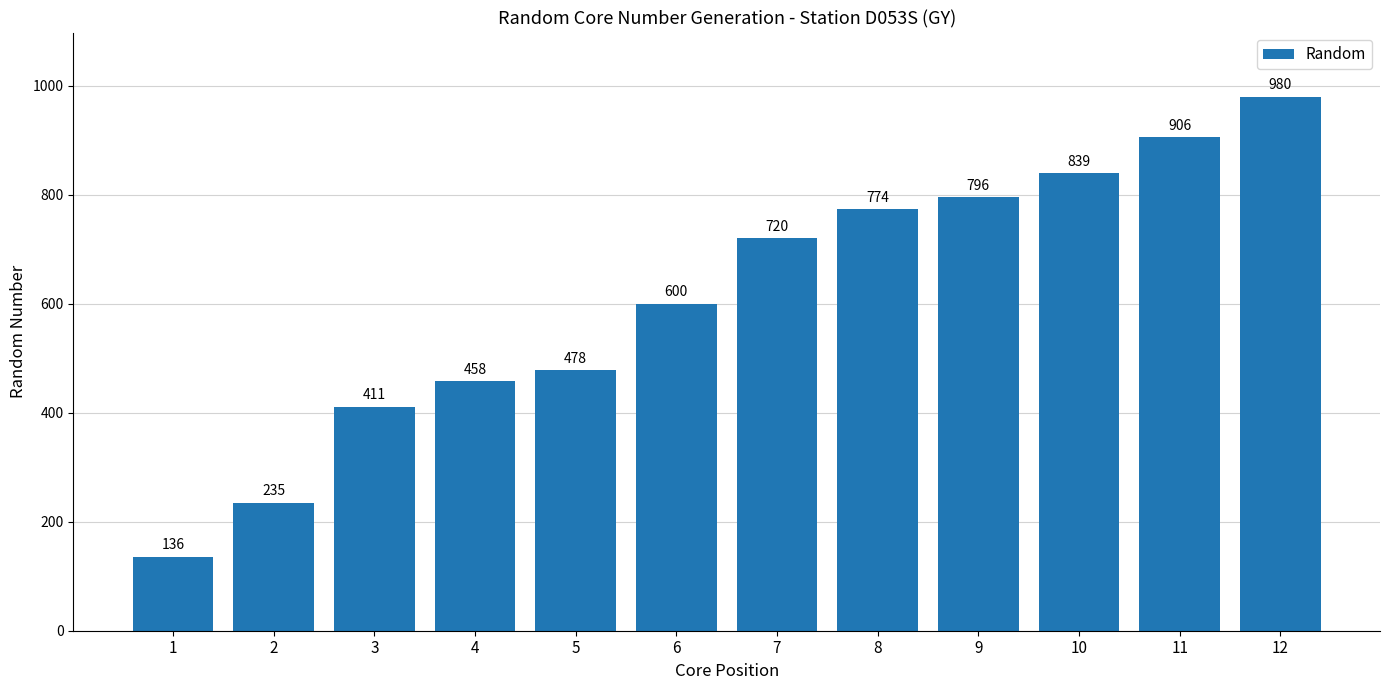

Reading left to right, what are all the values shown in this chart?

1=136	2=235	3=411	4=458	5=478	6=600	7=720	8=774	9=796	10=839	11=906	12=980